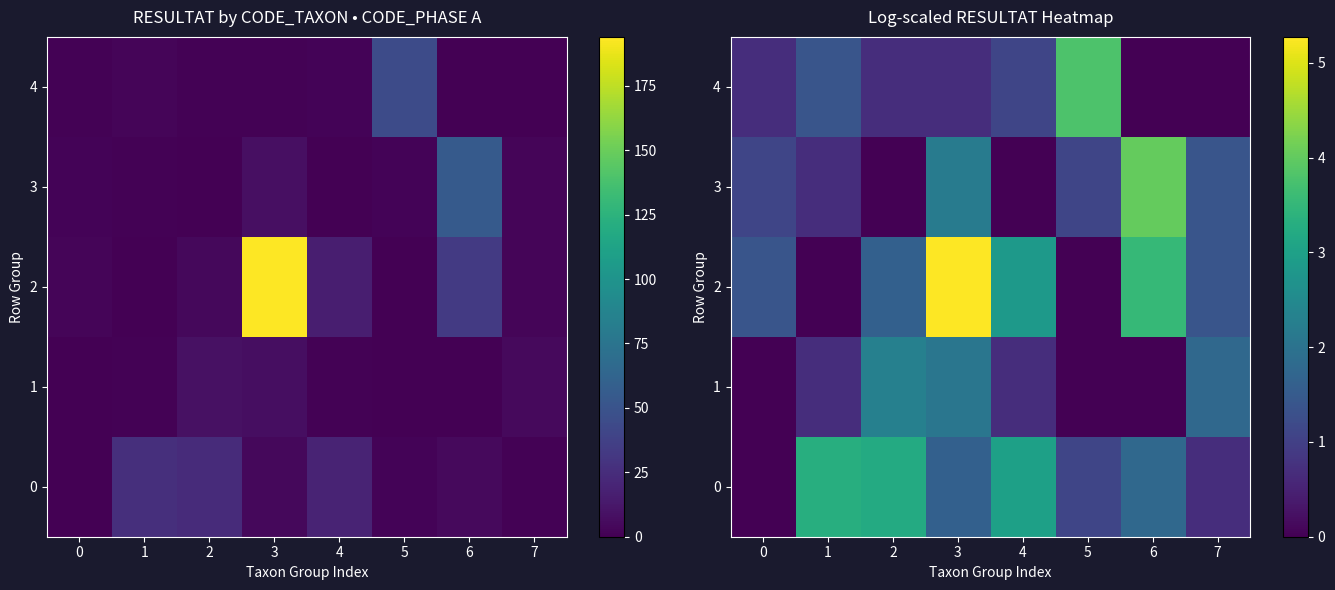

The 4 series shows 5.8 at 5. True or false?

False